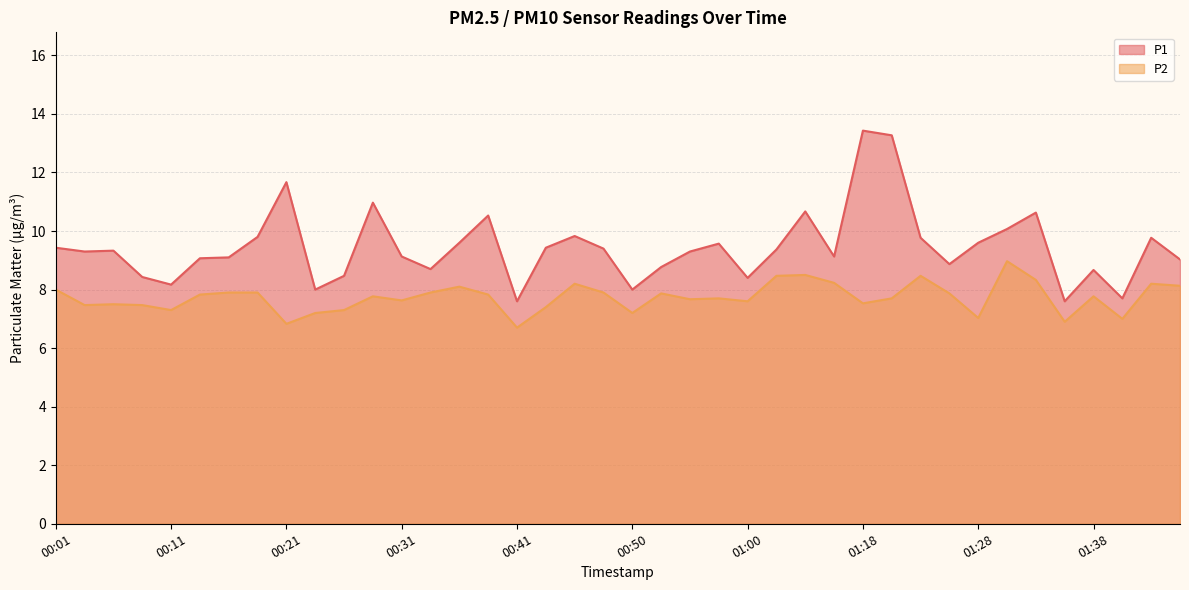

What is the spread (max minus min) of values at 01:28?

2.6